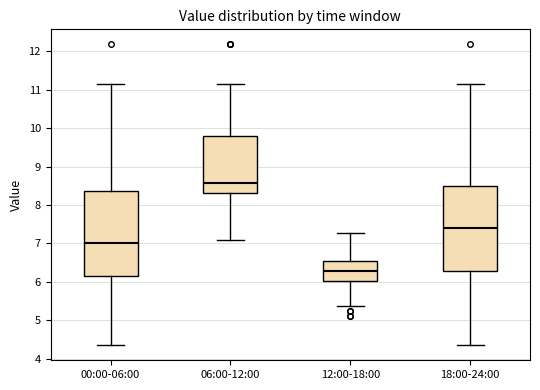

Where does the median line of the box for 00:00-06:00 sit on the y-axis? The values are not printed on the chart, so give them approximately, as read against the axis.

7.0